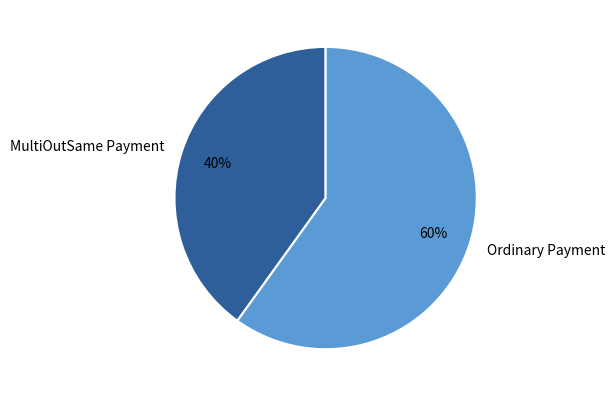

Which category has the biggest portion of the pie?

Ordinary Payment